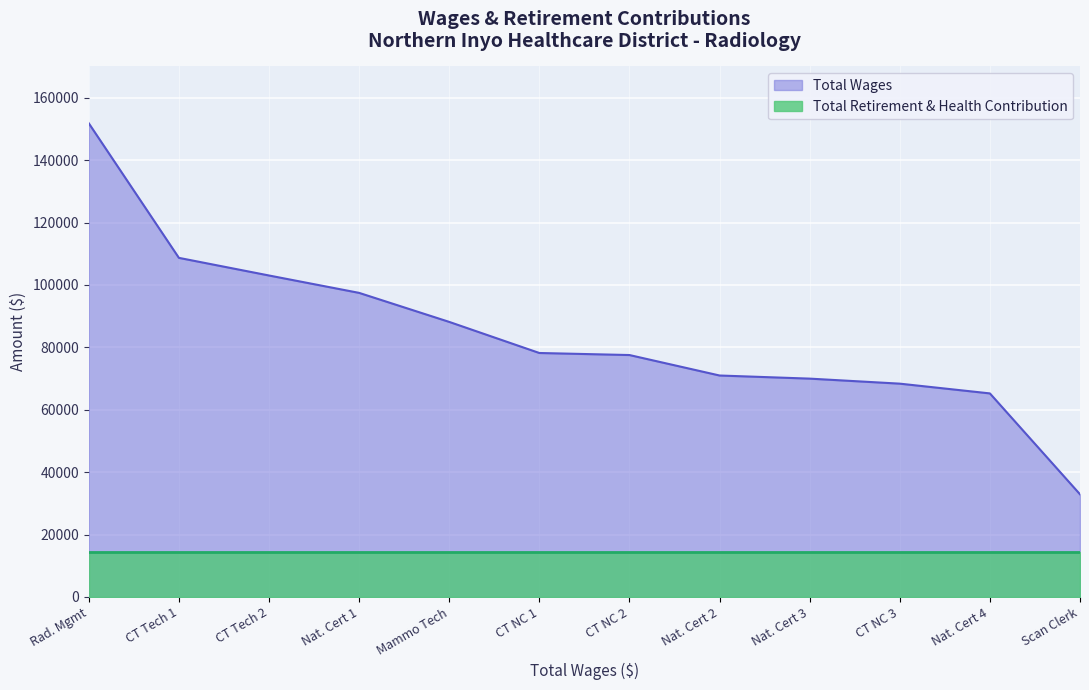

The value of Total Wages at CT NC 2 is 31409. True or false?

False